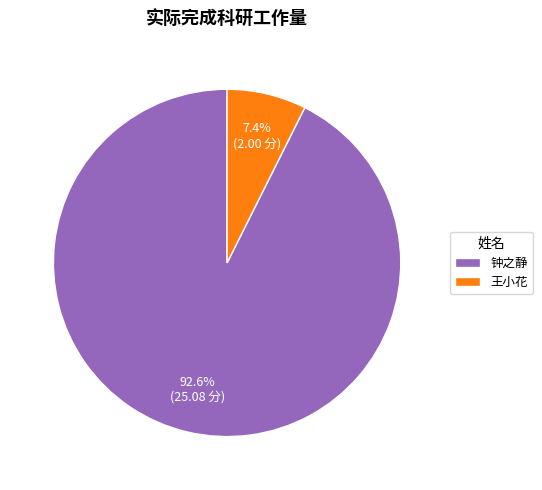

Is there any slice that represents more than half of the pie?

Yes